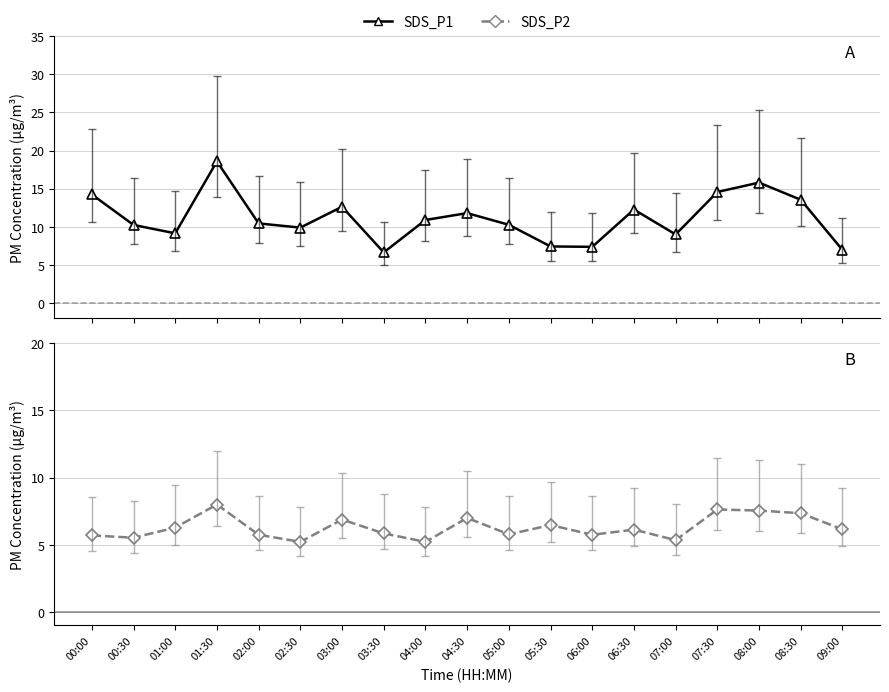

Does the chart have visible grid lines?

Yes